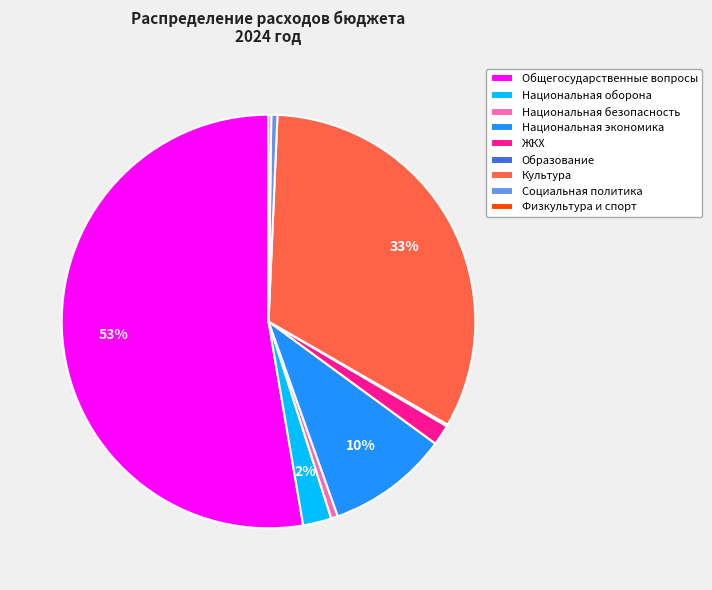

The Национальная экономика slice represents 1% of the pie. True or false?

False